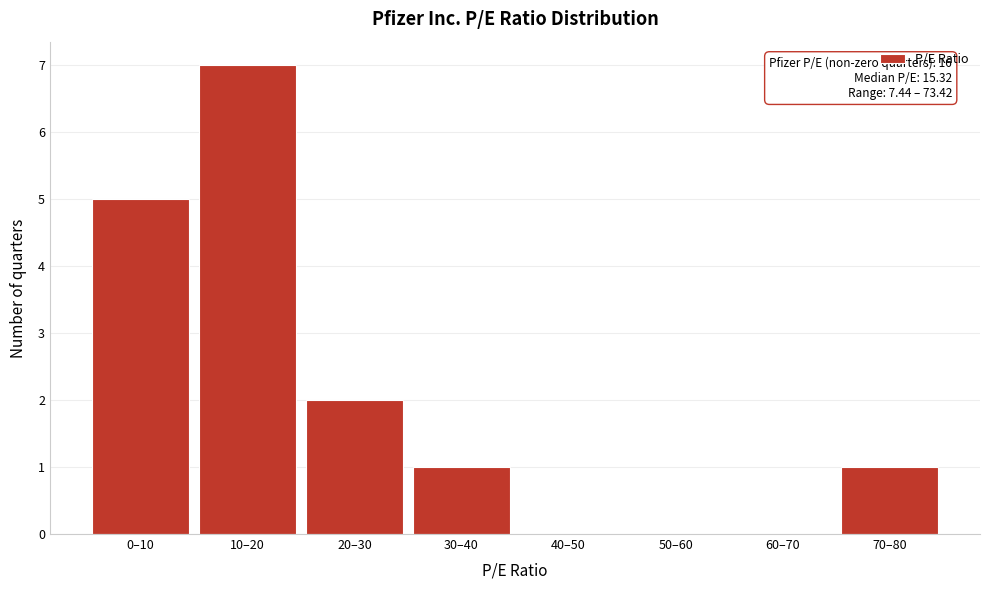

Between 70–80 and 50–60, which is larger?

70–80